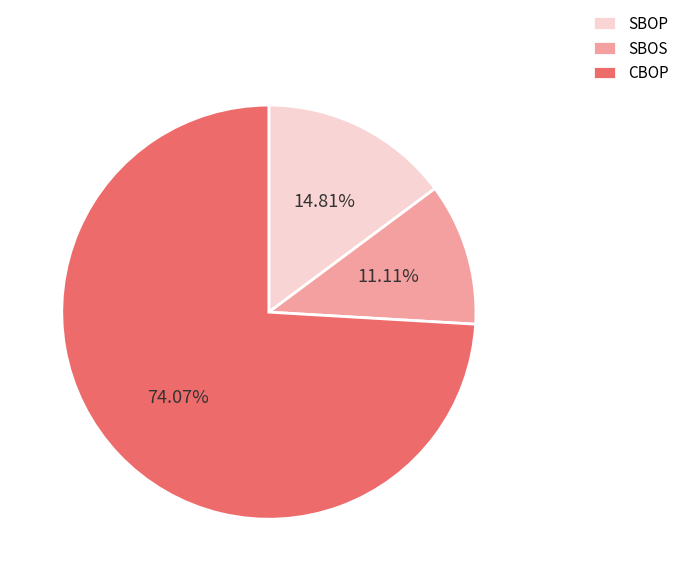

Which category has the biggest portion of the pie?

CBOP